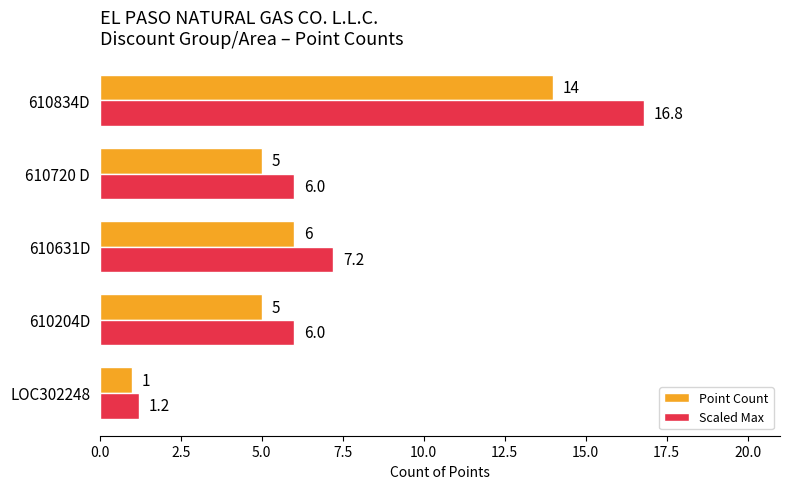

What is the difference between the Point Count values at 610834D and 610720 D?

9.0